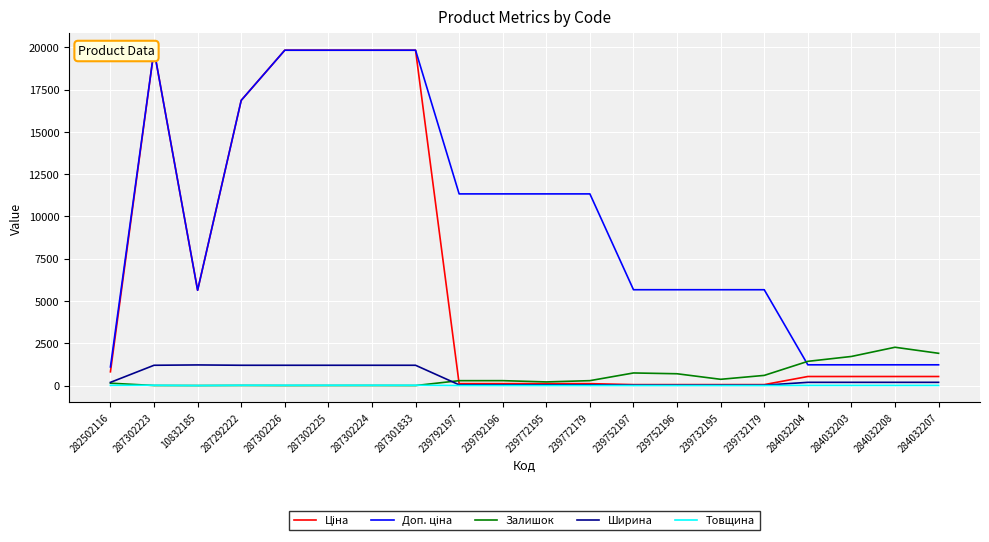

Reading left to right, what are all the values shown in this chart?

Ціна: 813.0	19831.1	5636.0	16863.2	19831.1	19831.1	19831.1	19831.1	113.3	113.3	113.3	113.3	56.7	56.7	56.7	56.7	535.4	535.4	535.4	535.4
Доп. ціна: 1101.8	19831.1	5636.0	16863.2	19831.1	19831.1	19831.1	19831.1	11334.0	11334.0	11334.0	11334.0	5667.0	5667.0	5667.0	5667.0	1227.2	1227.2	1227.2	1227.2
Залишок: 140.0	3.0	0.0	5.0	0.0	2.0	3.0	0.0	289.0	290.0	215.0	290.0	745.0	698.0	370.0	601.0	1432.0	1721.0	2265.0	1908.0
Ширина: 189.0	1200.0	1220.0	1200.0	1200.0	1200.0	1200.0	1200.0	44.0	44.0	44.0	44.0	22.0	22.0	22.0	22.0	191.0	191.0	191.0	191.0
Товщина: 12.0	18.0	0.0	18.0	18.0	18.0	18.0	18.0	1.0	1.0	1.0	1.0	1.0	1.0	1.0	1.0	8.0	8.0	8.0	8.0